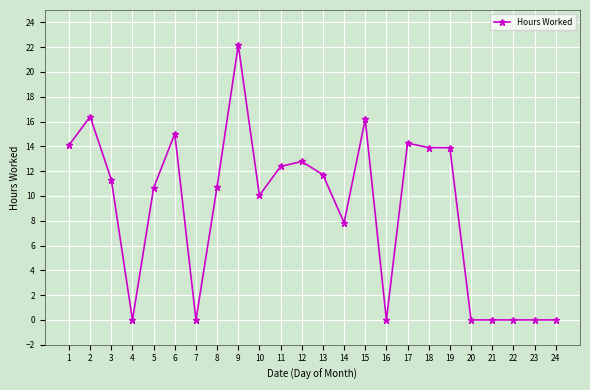

What is the ratio of the value at 18 to the value at 3?

1.2